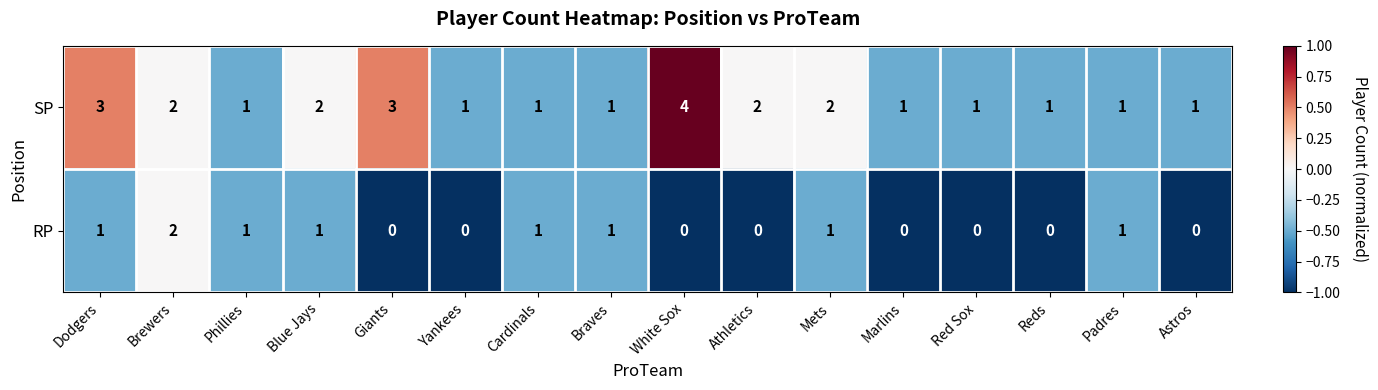

What is the sum of all RP values?

9